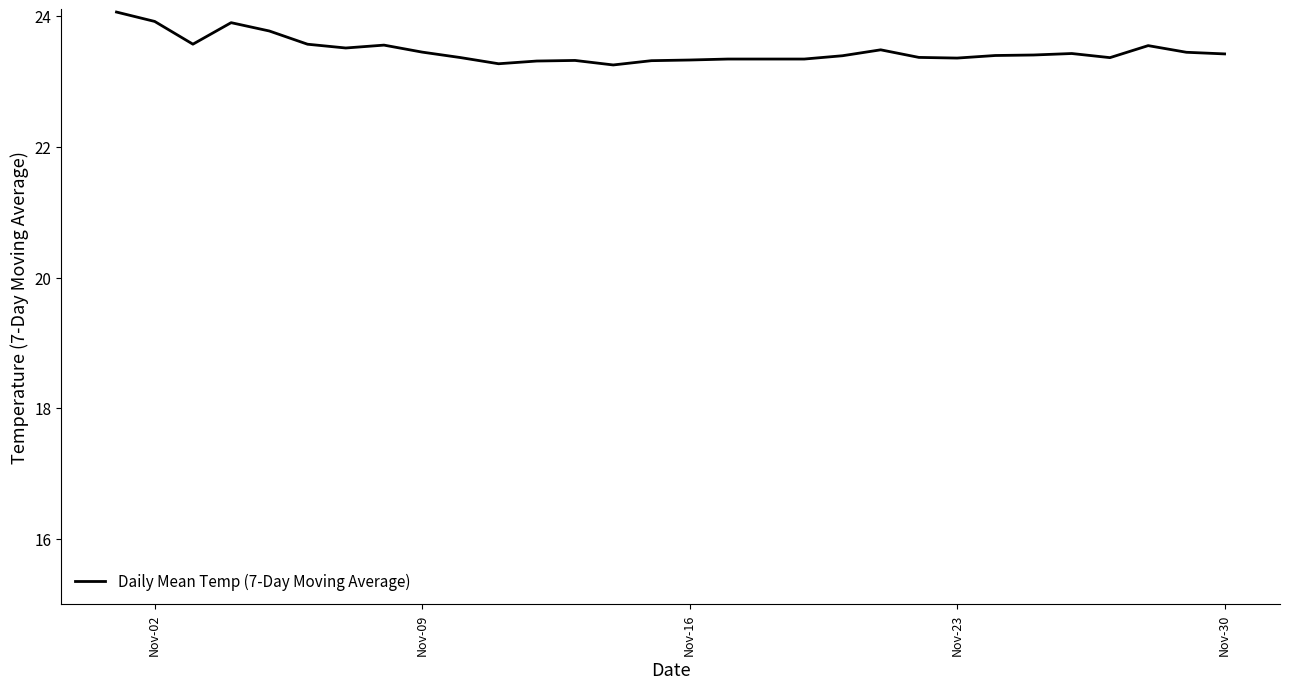

What is the difference between the maximum and minimum values?

0.8